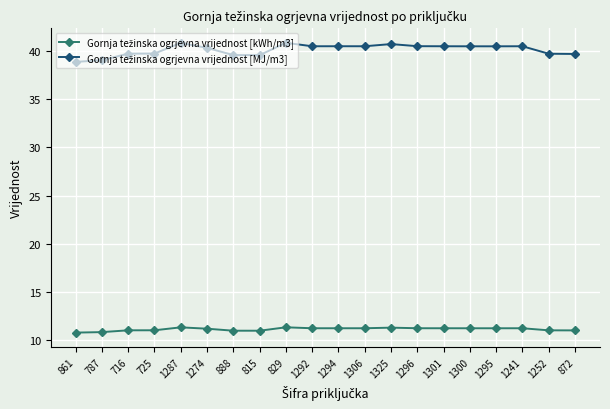

Does the chart have visible grid lines?

Yes